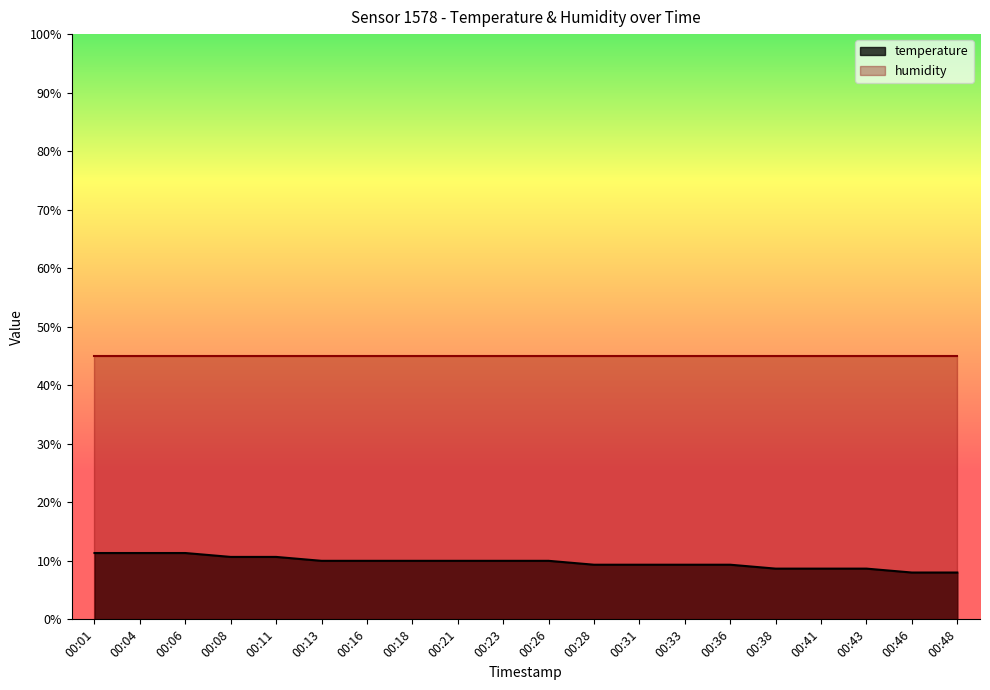

True or false: the data shows 3.0 at 00:28.

False